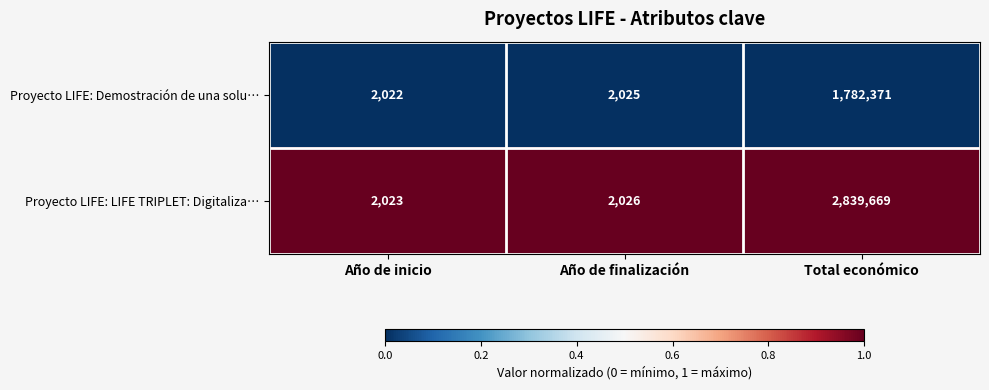

Reading left to right, list all the values displayed in this chart.

Proyecto LIFE: Demostración de una solu…: 2022	2025	1782371
Proyecto LIFE: LIFE TRIPLET: Digitaliza…: 2023	2026	2839669